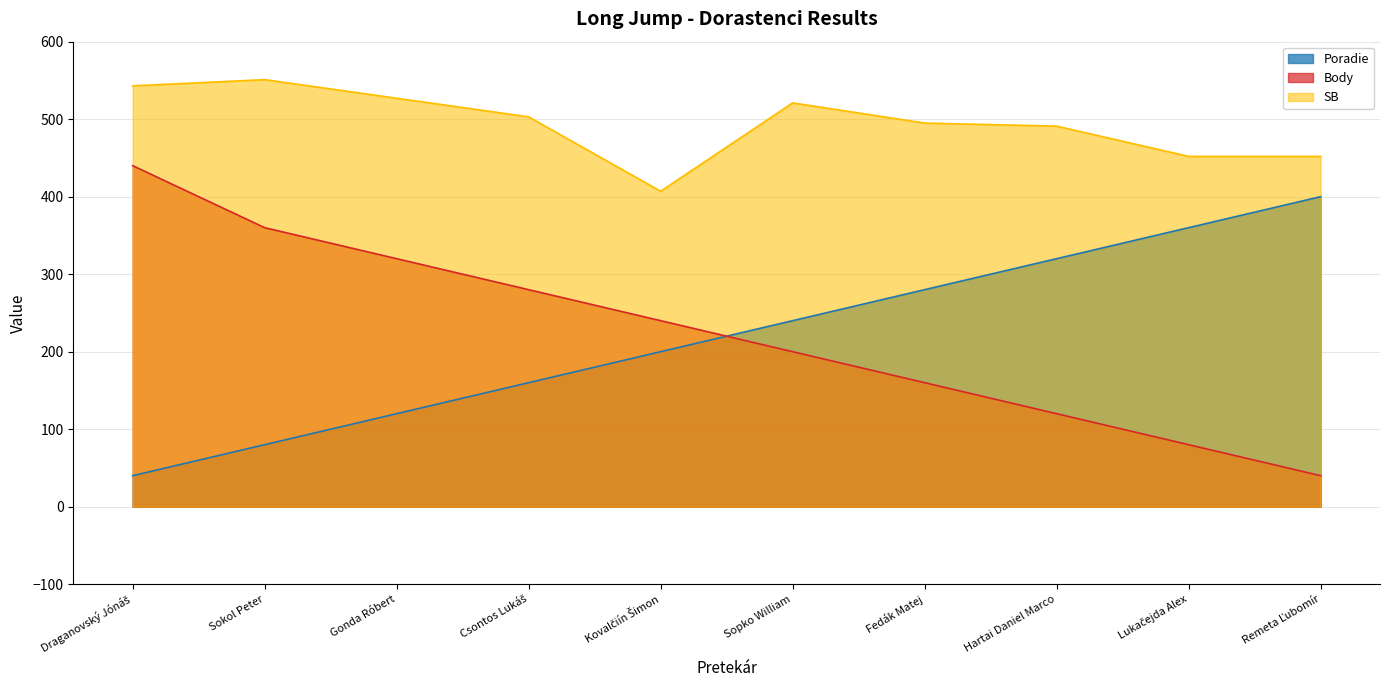

What is the approximate value of Body at Sokol Peter, to the nearest 10?

360